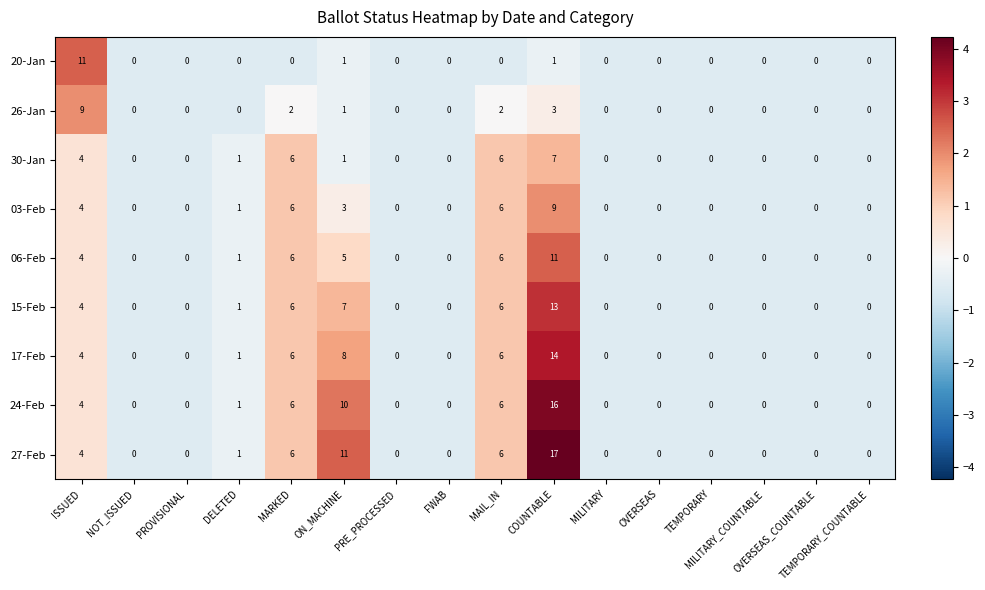

Which series has the largest total across all categories?

27-Feb